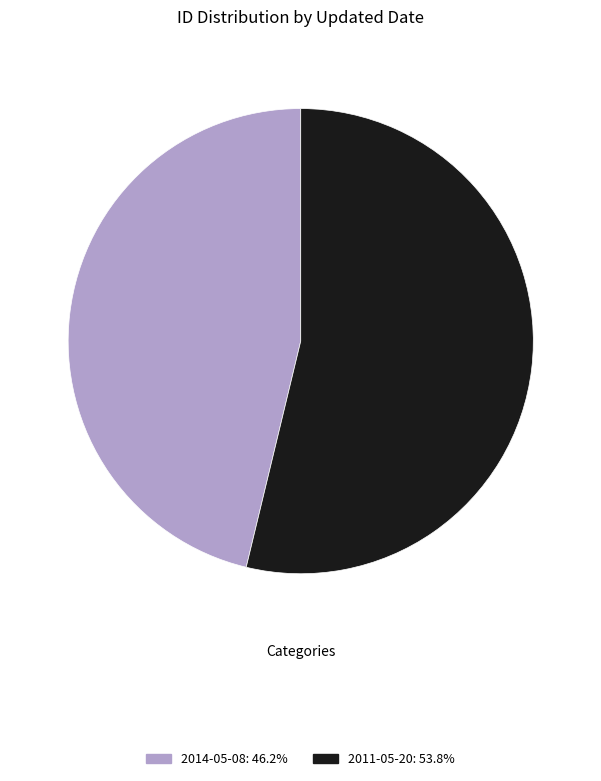

Combined, do 2014-05-08: 46.2% and 2011-05-20: 53.8% account for over 50%?

Yes